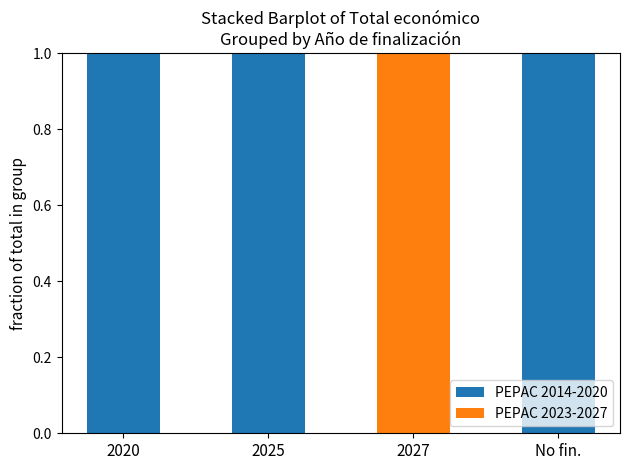

Reading right to left, list the values for the PEPAC 2014-2020 series.

No fin.=1	2027=0	2025=1	2020=1